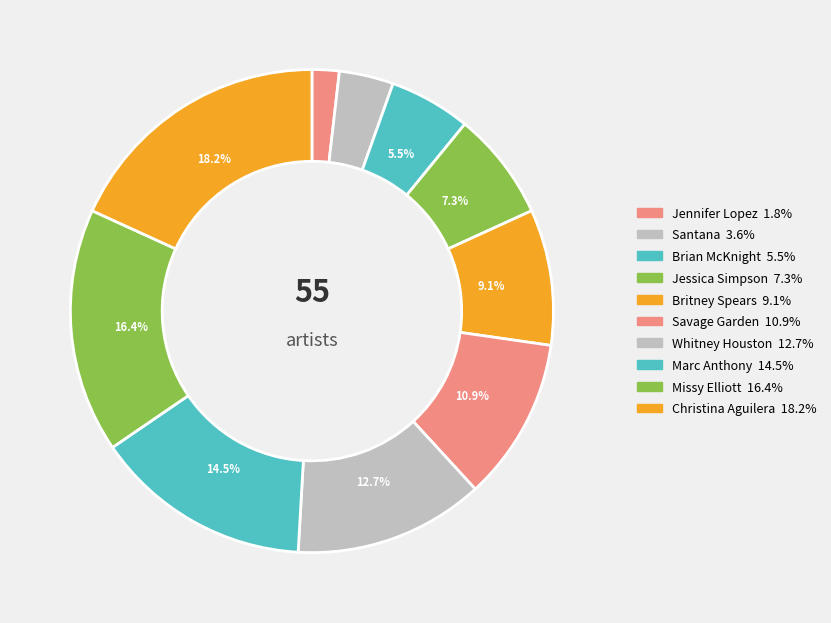

What is the change in value from Jennifer Lopez to Christina Aguilera?

+9